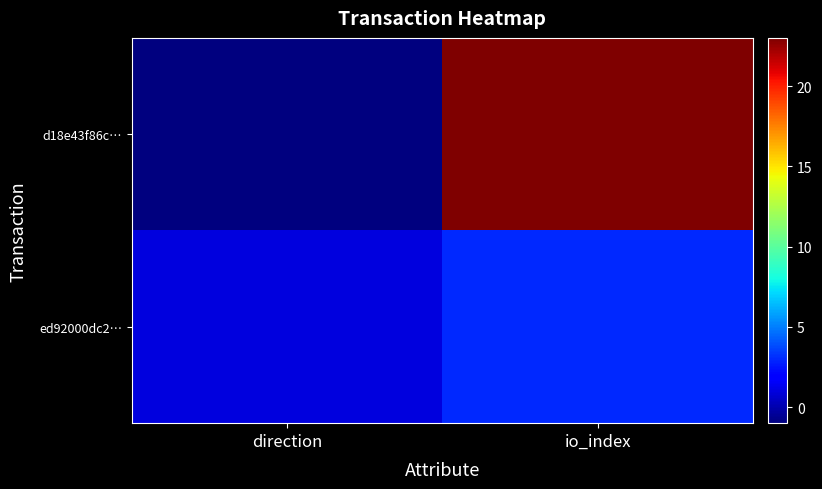

What is the maximum value shown in the chart?

23